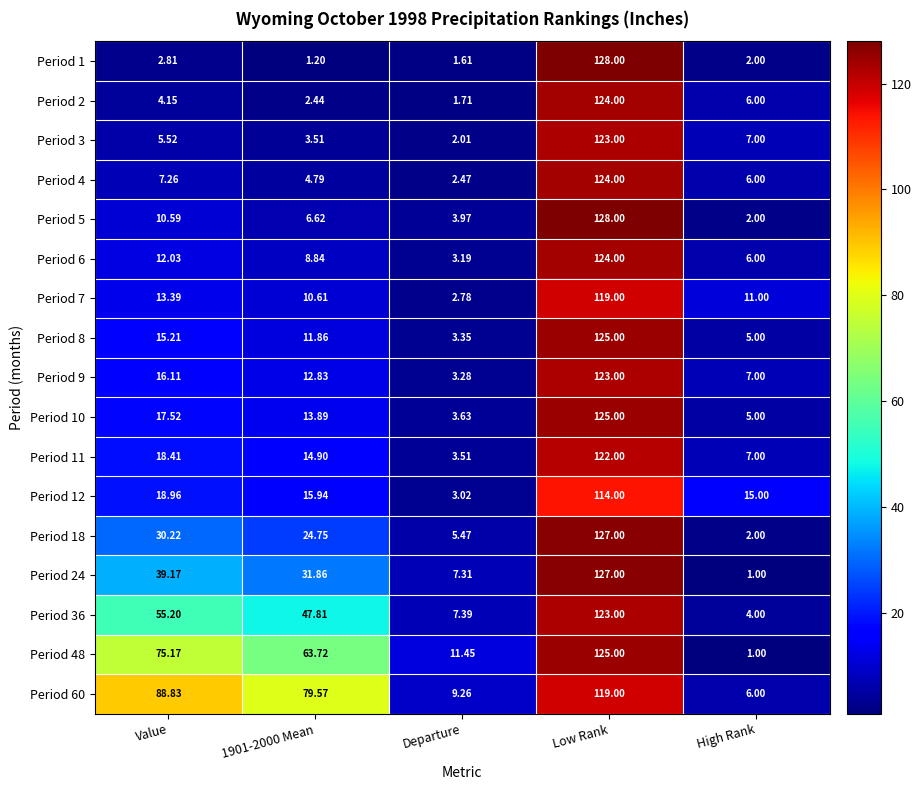

At which category does the chart reach its peak across all series?

Low Rank